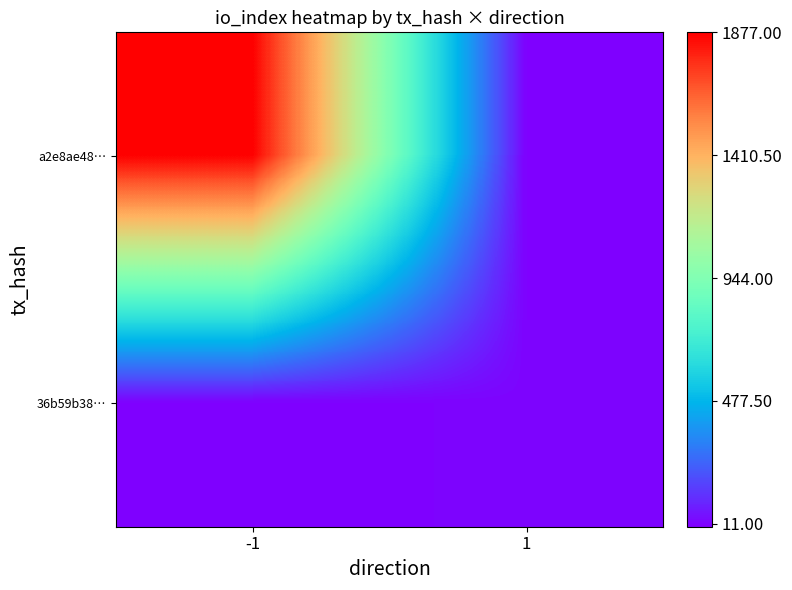

Reading left to right, transcribe all the data shown in this chart.

a2e8ae48…: -1=1877	1=0
36b59b38…: -1=0	1=11